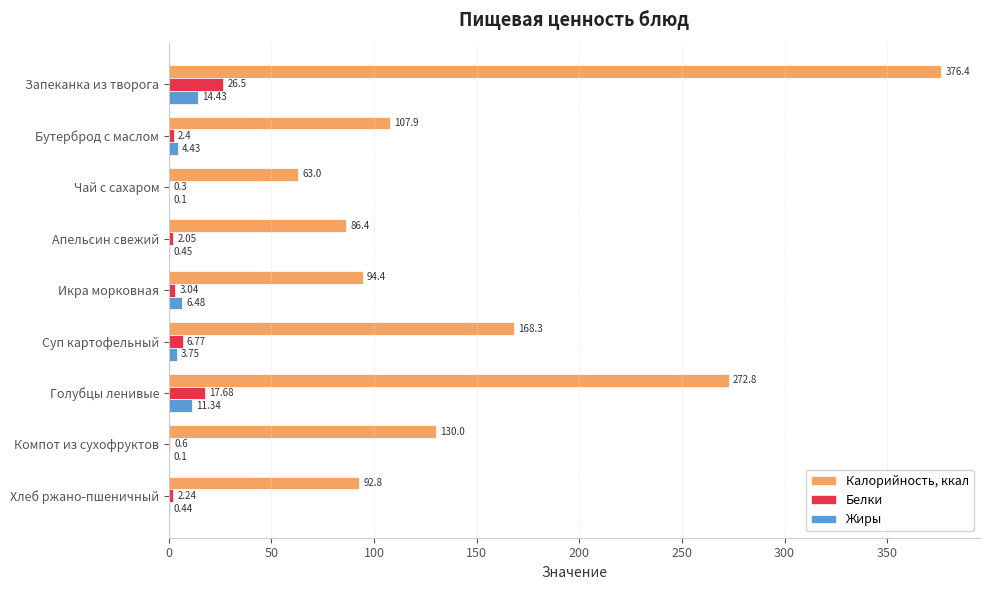

At which category is the sum across all series the highest?

Запеканка из творога